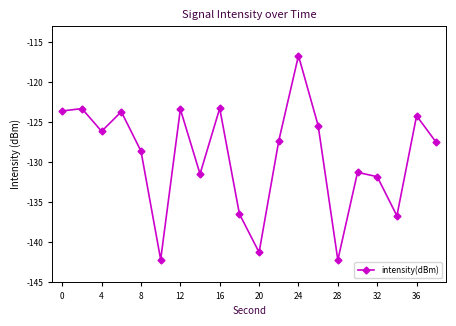

What is the smallest value displayed?

-142.2